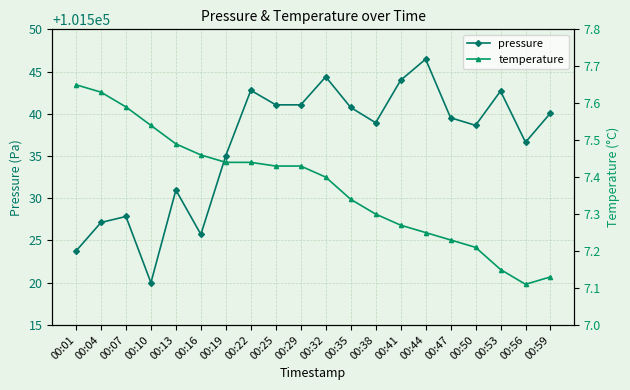

The value of pressure at 00:32 is 101544.4. True or false?

True